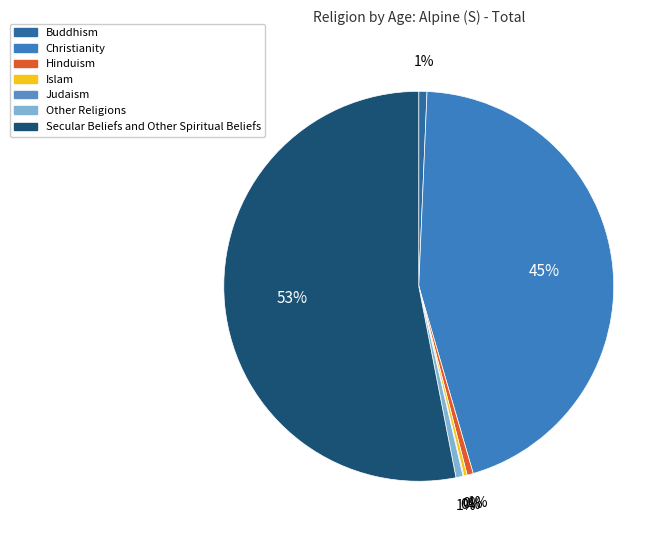

To the nearest percent, what percentage of the pie is Secular Beliefs and Other Spiritual Beliefs?

53%